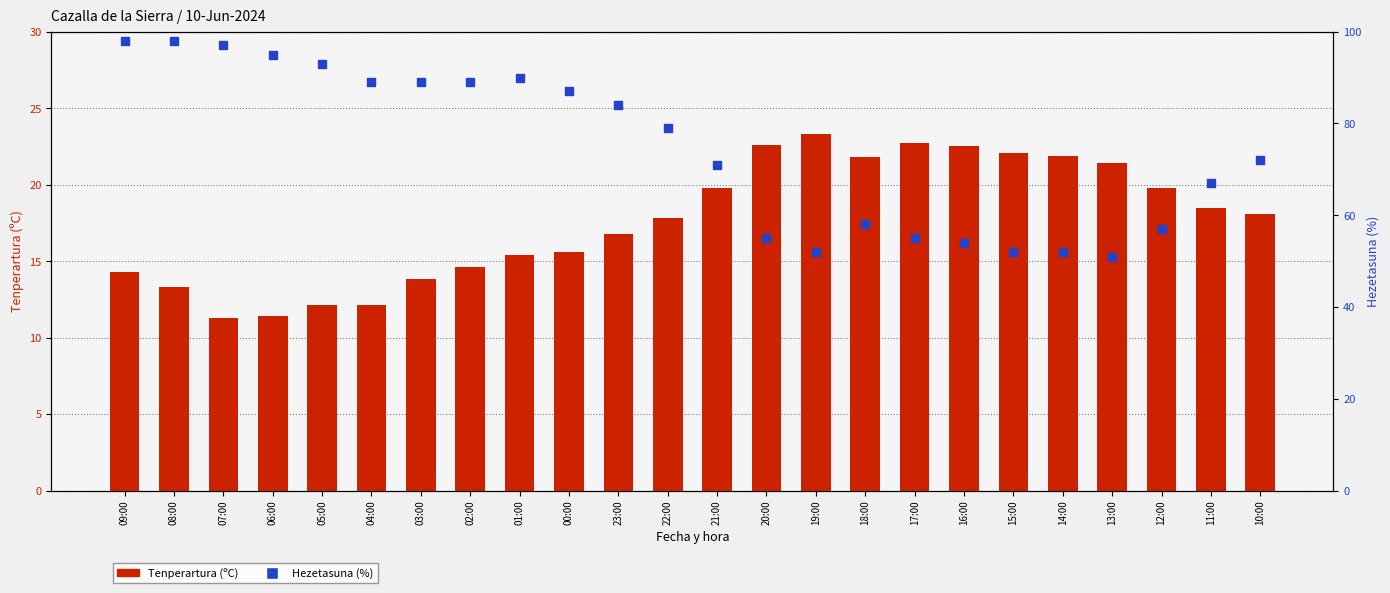

Which series contains the highest Y value?

Hezetasuna (%)